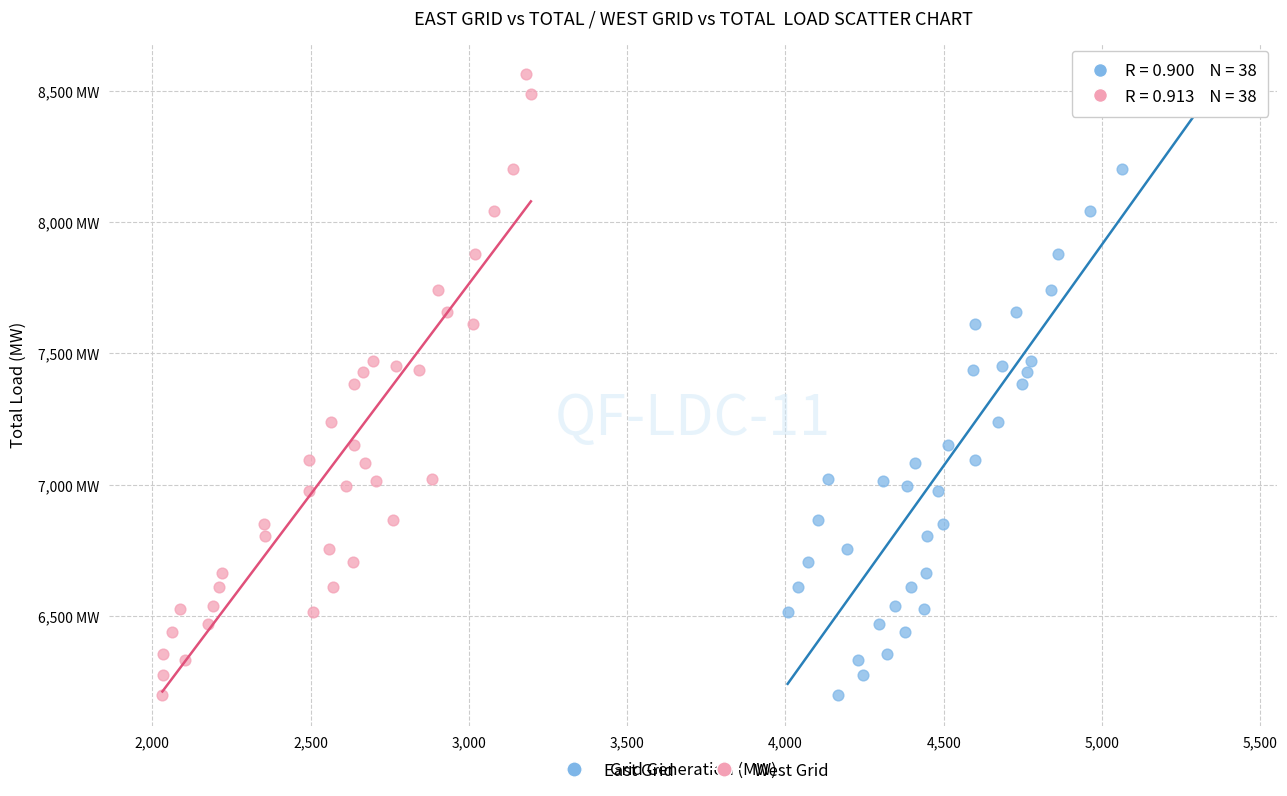

What are all the series names shown in the legend?

East Grid, West Grid